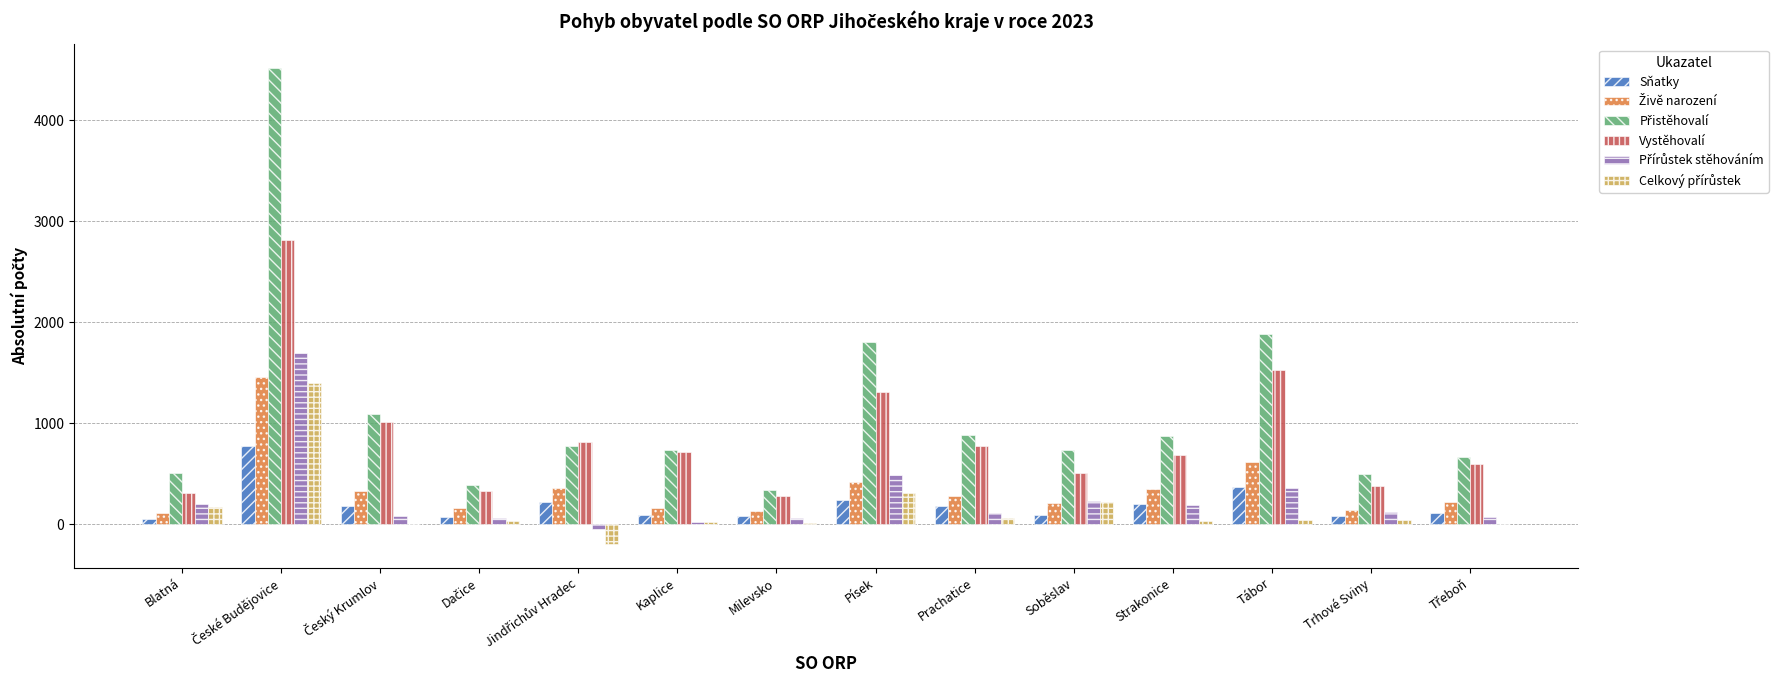

What is the highest value of the Vystěhovalí series?

2817